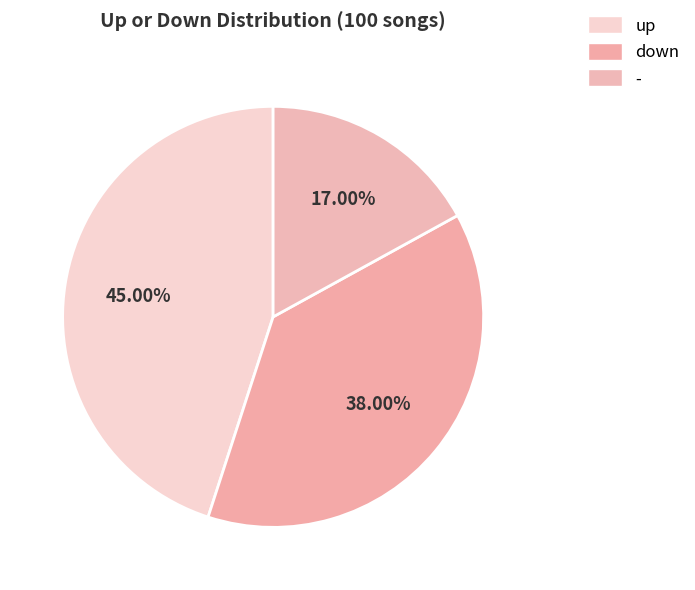

Which has a higher value, - or up?

up